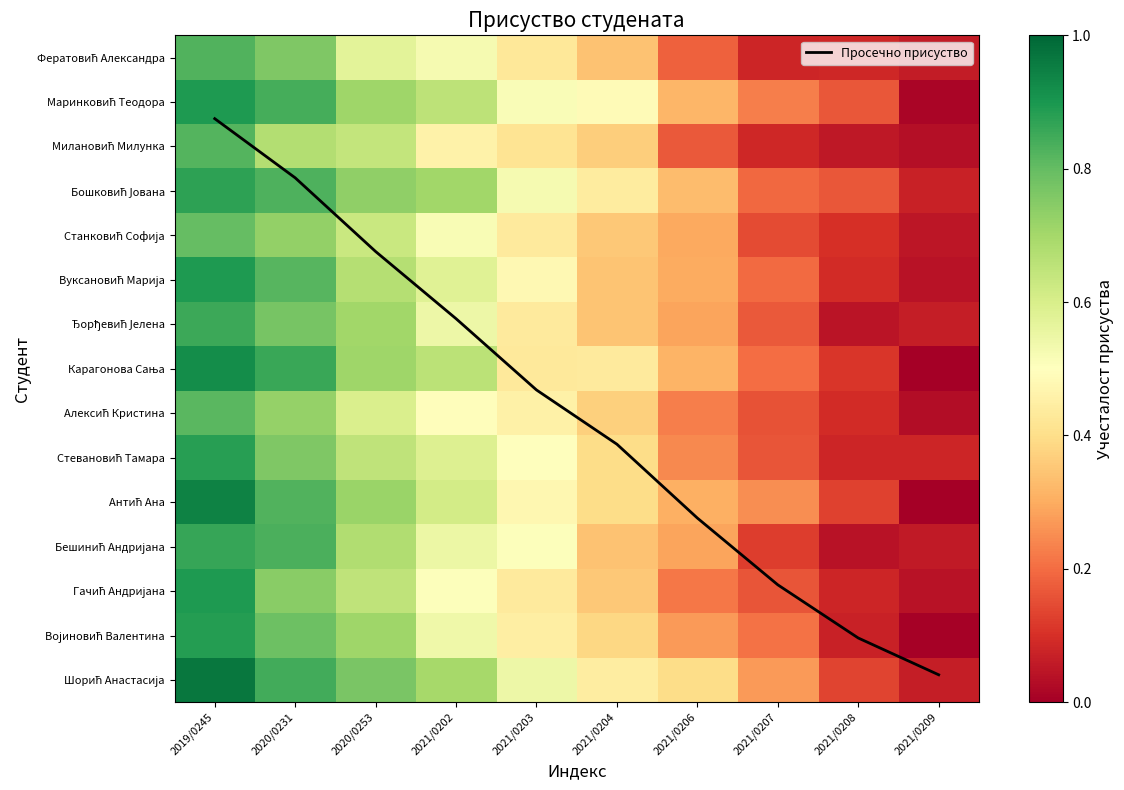

At which category does the chart reach its peak across all series?

2019/0245